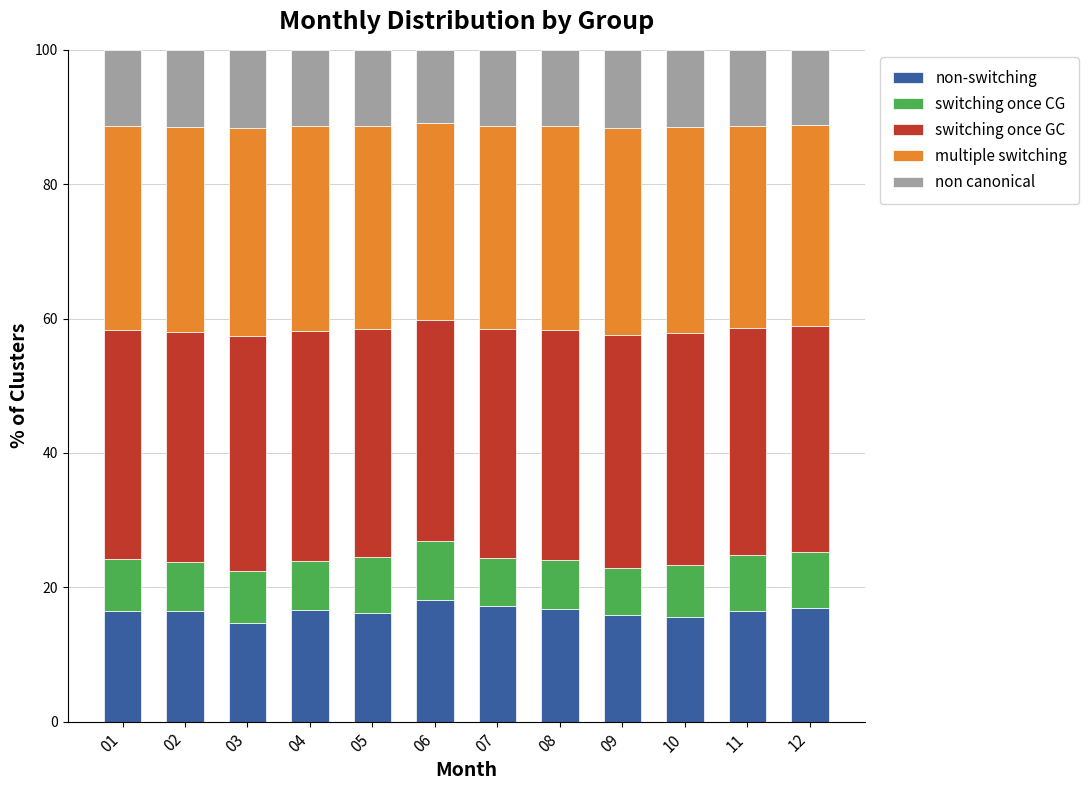

What is the total value across all series at 06?

100.0